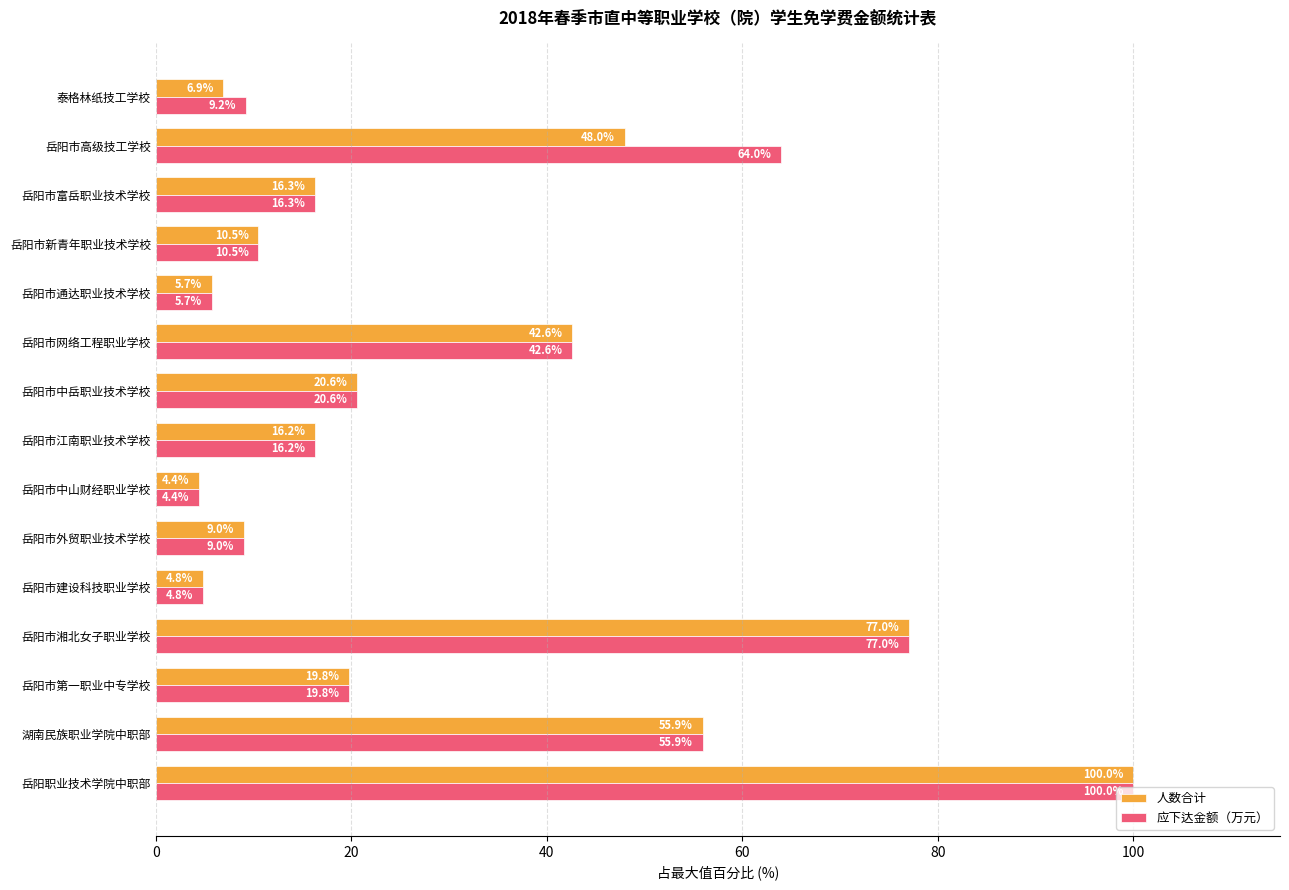

The 应下达金额（万元） series shows 55.9 at 湖南民族职业学院中职部. True or false?

True